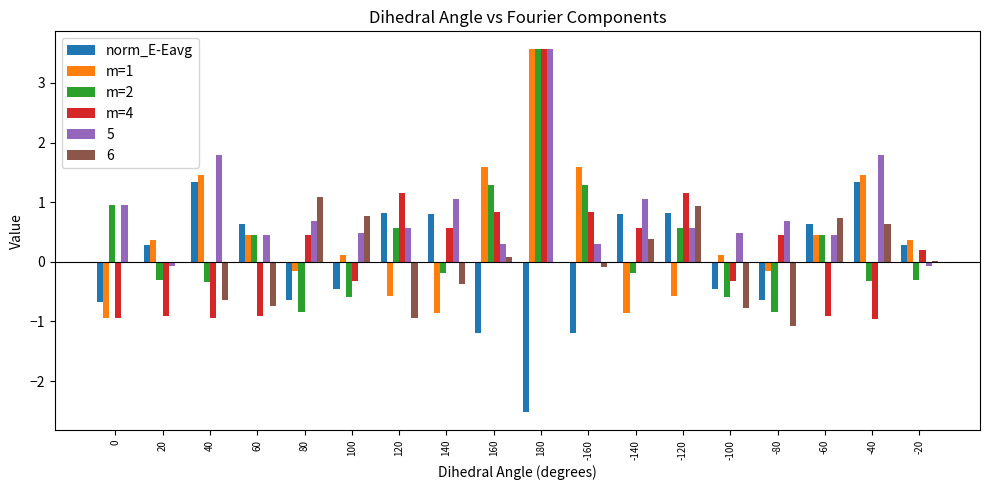

What is the difference between the m=2 values at 100 and 0?

1.5